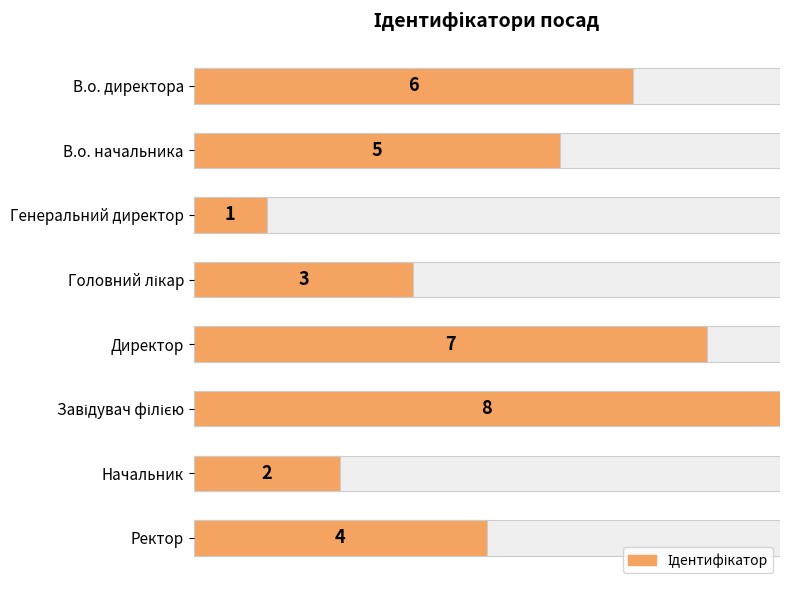

True or false: the data shows 10 at В.о. директора.

False